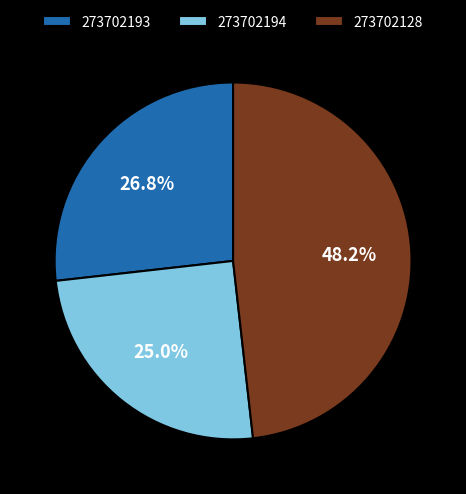

Is there a majority slice in this chart?

No